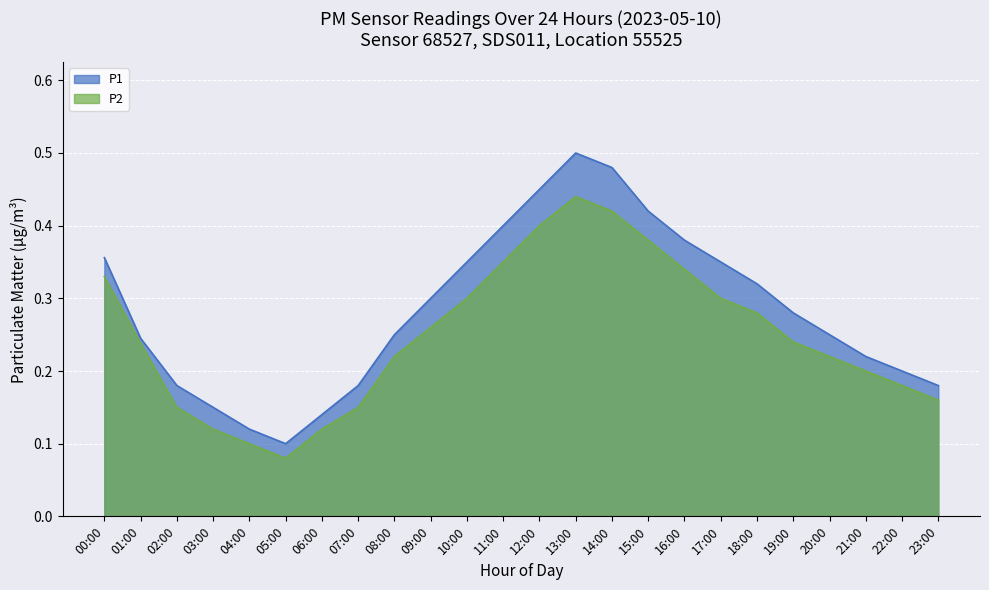

What is the highest value of the P1 series?

0.5